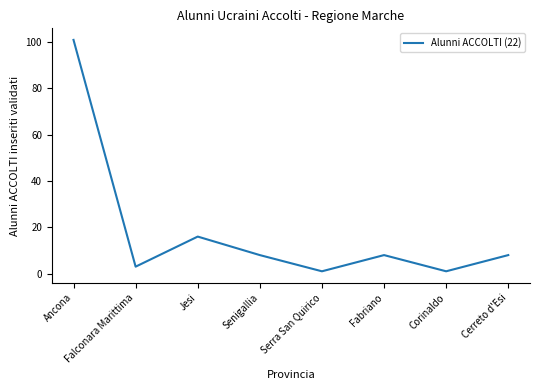

What is the minimum value shown in the chart?

1